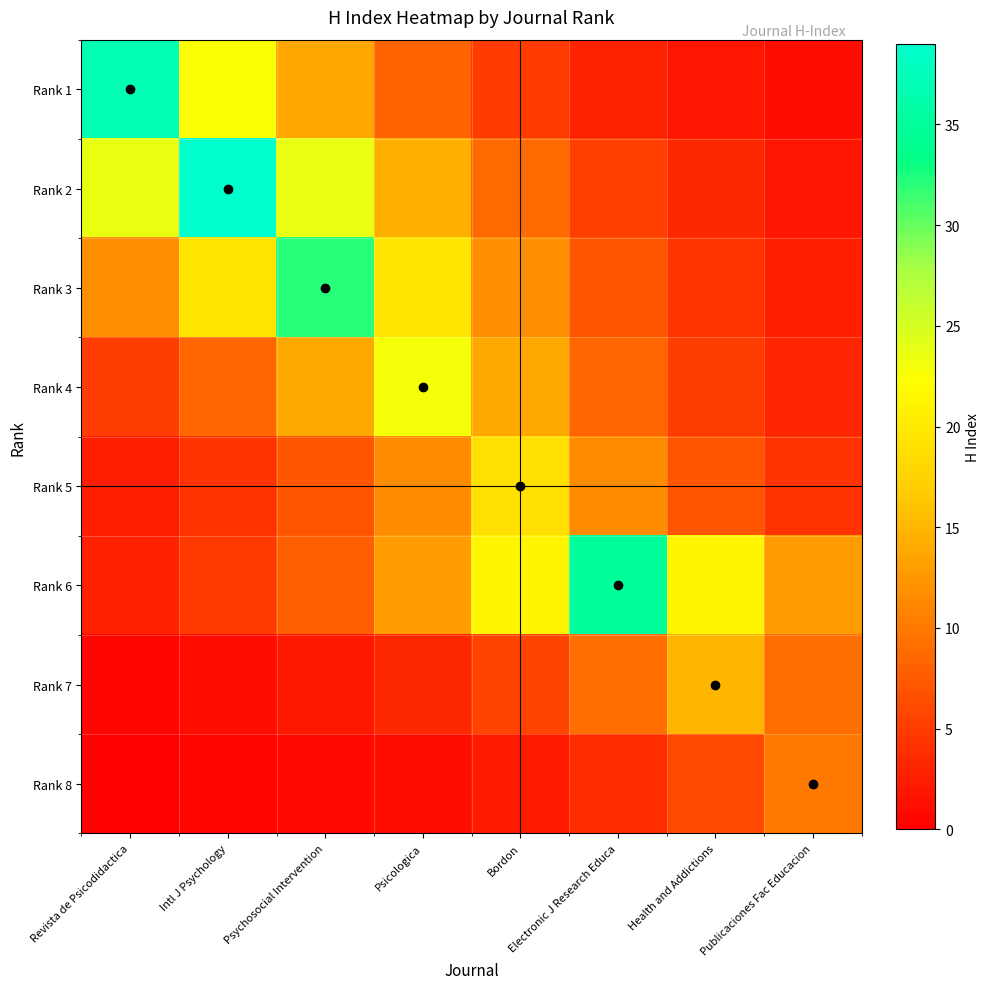

Between Bordon and Psicologica, which is larger?

Psicologica